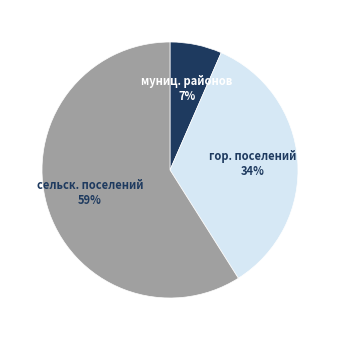

True or false: муниц. районов accounts for 7% of the total.

True